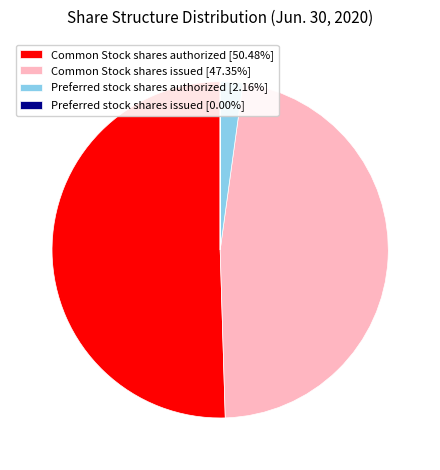

Combined, do Common Stock shares authorized [50.48%] and Common Stock shares issued [47.35%] account for over 50%?

Yes